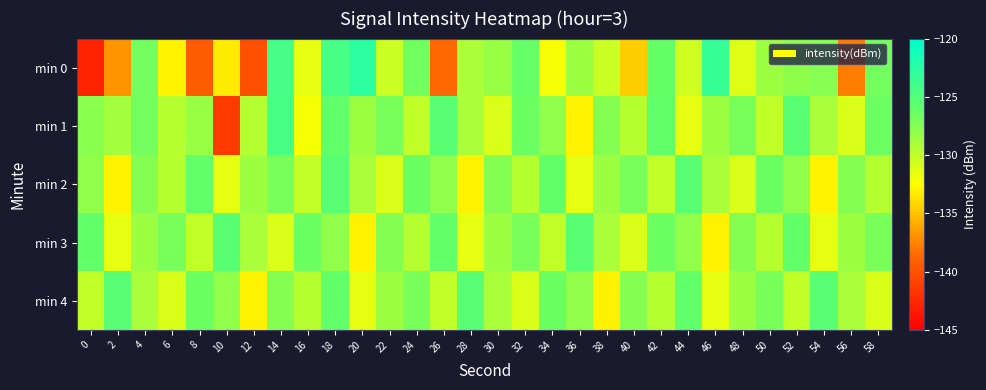

What is the smallest value displayed?

-142.8